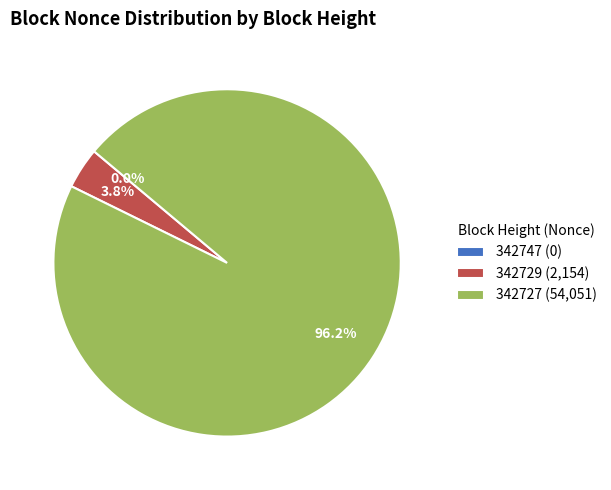

To the nearest percent, what is the difference between the largest and smallest slice percentages?

96%